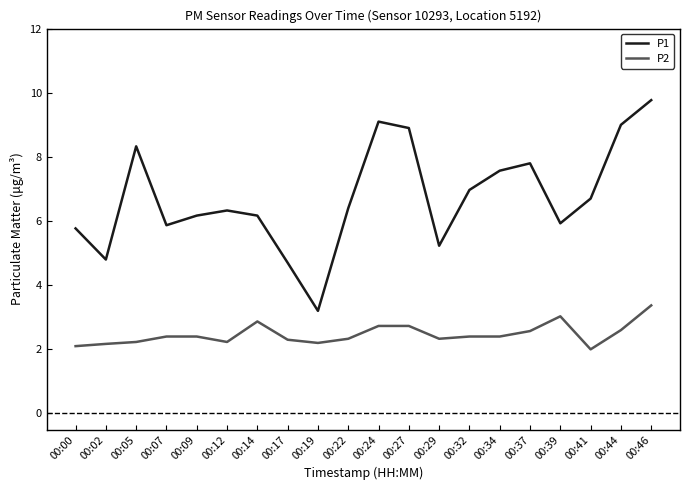

Where is the first local minimum for P1?

00:02